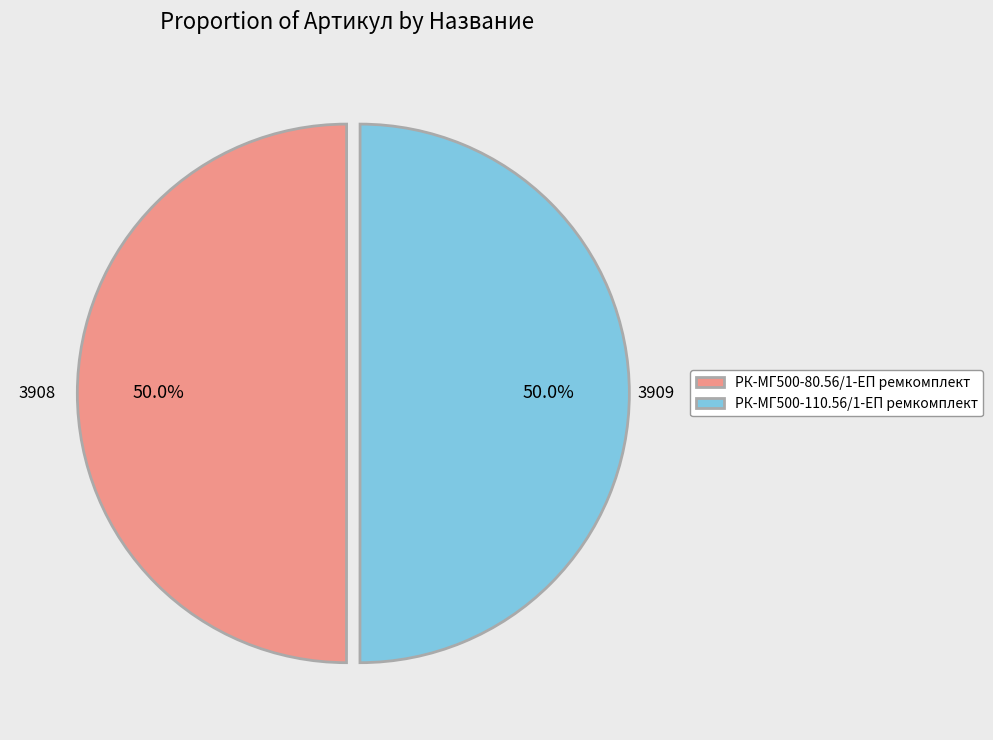

Do РК-МГ500-80.56/1-ЕП ремкомплект and РК-МГ500-110.56/1-ЕП ремкомплект together represent more than half of the pie?

Yes